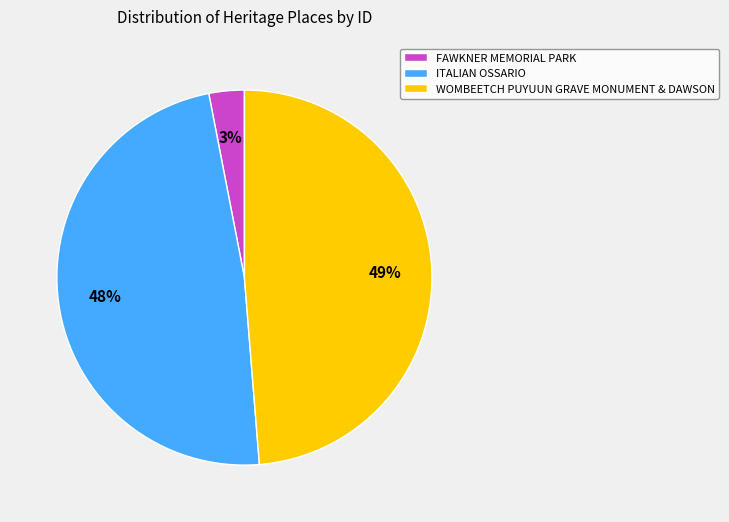

Rank the categories by value from highest to lowest.

WOMBEETCH PUYUUN GRAVE MONUMENT & DAWSON, ITALIAN OSSARIO, FAWKNER MEMORIAL PARK